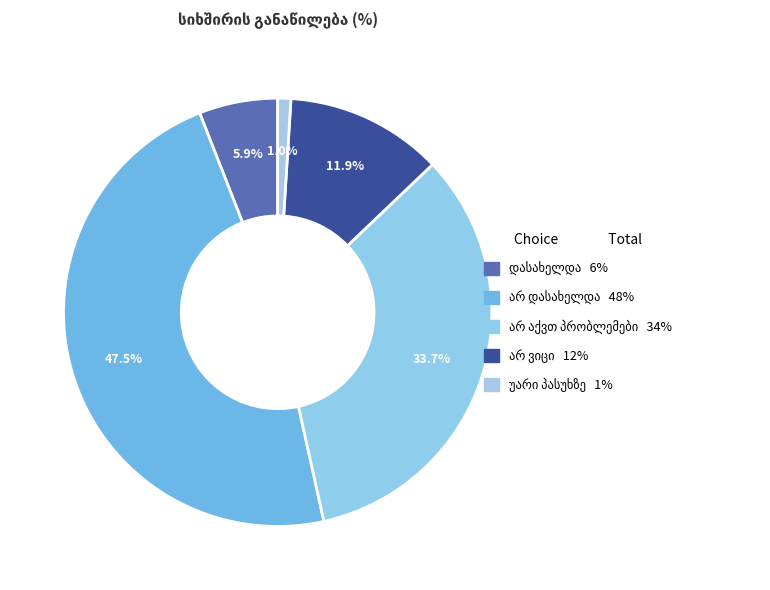

Is there any slice that represents more than half of the pie?

No